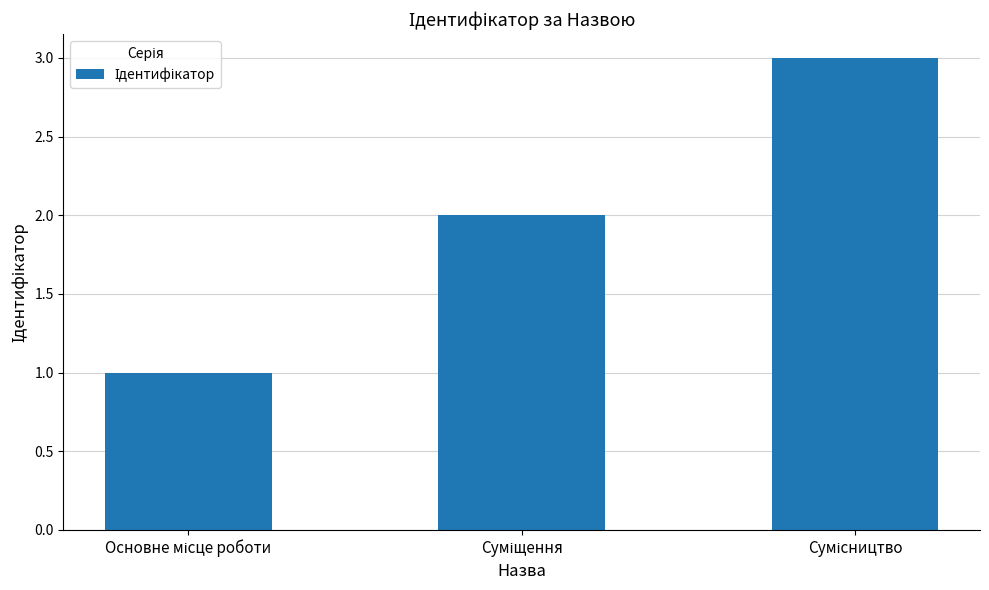

What is the maximum value shown in the chart?

3